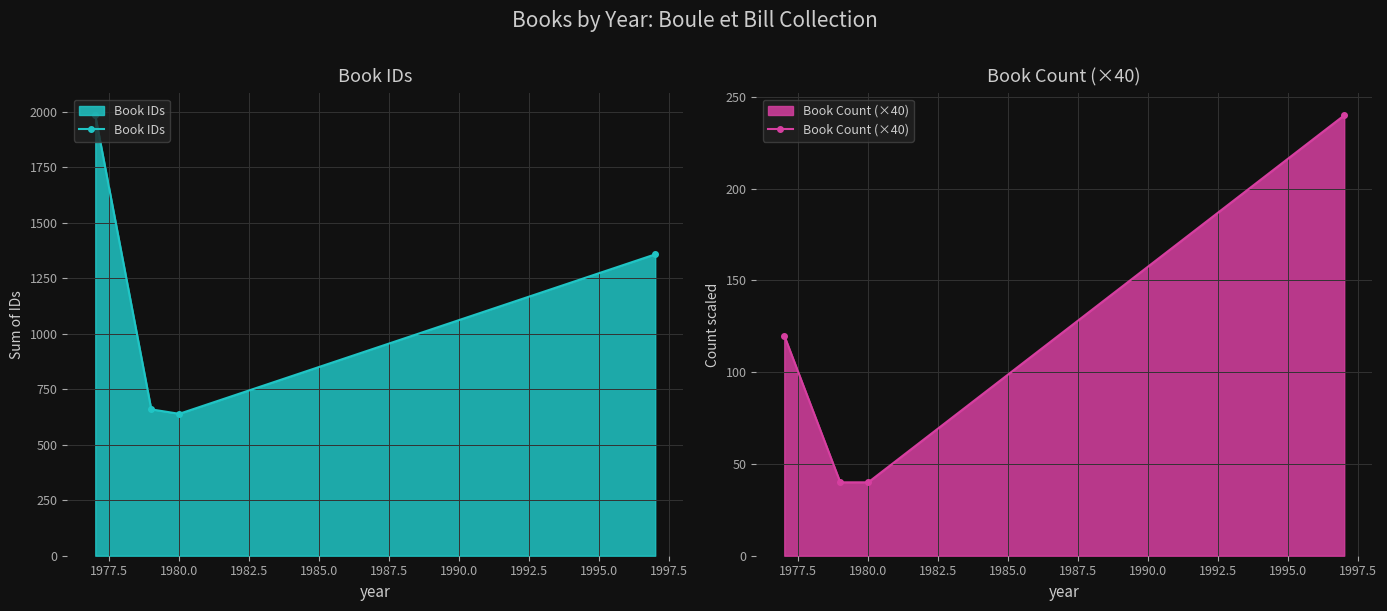

What is the lowest value of the Book IDs series?

639